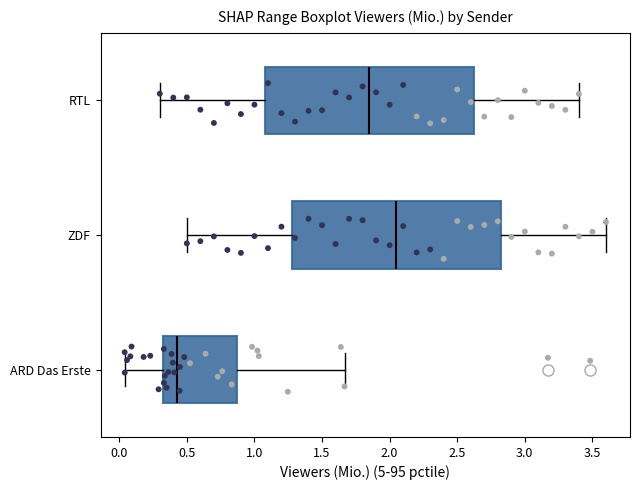

Where does the left whisker of the box for ZDF end on the x-axis? The values are not printed on the chart, so give them approximately, as read against the axis.

0.50